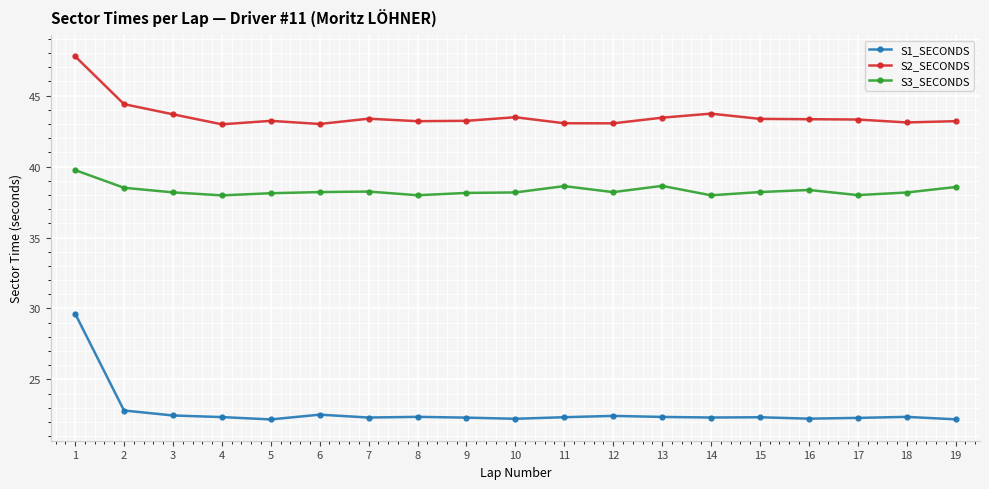

True or false: S3_SECONDS and S1_SECONDS cross at least once.

False